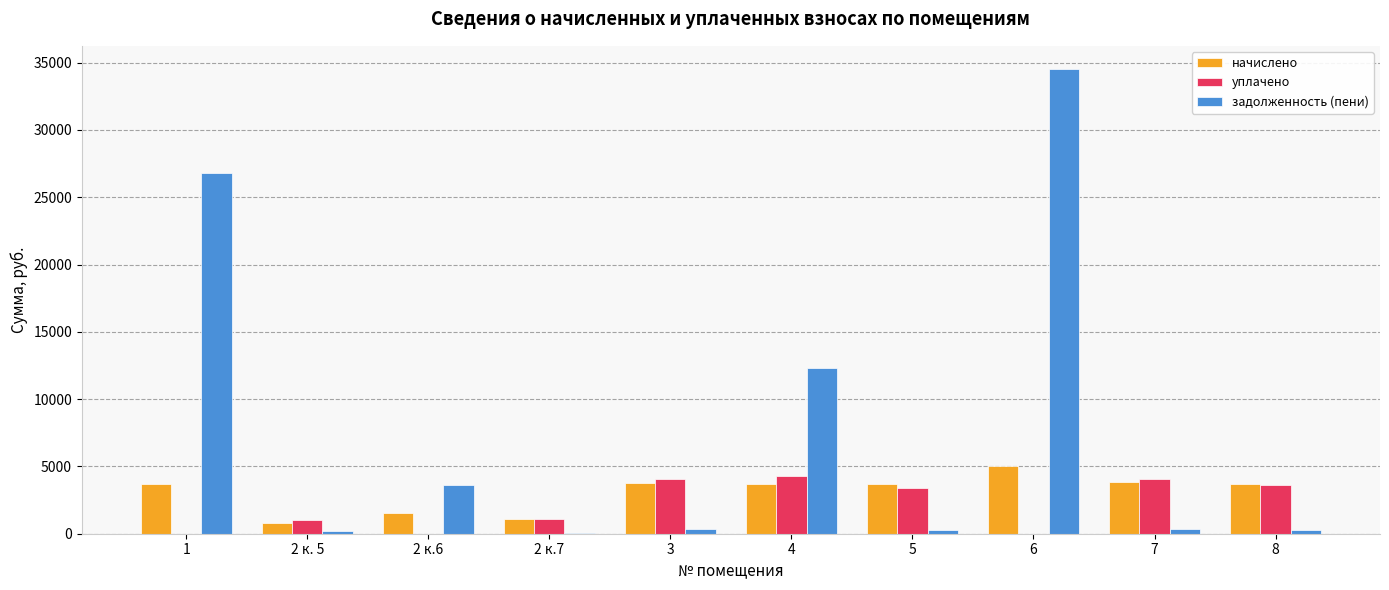

What is the maximum value shown in the chart?

34524.2